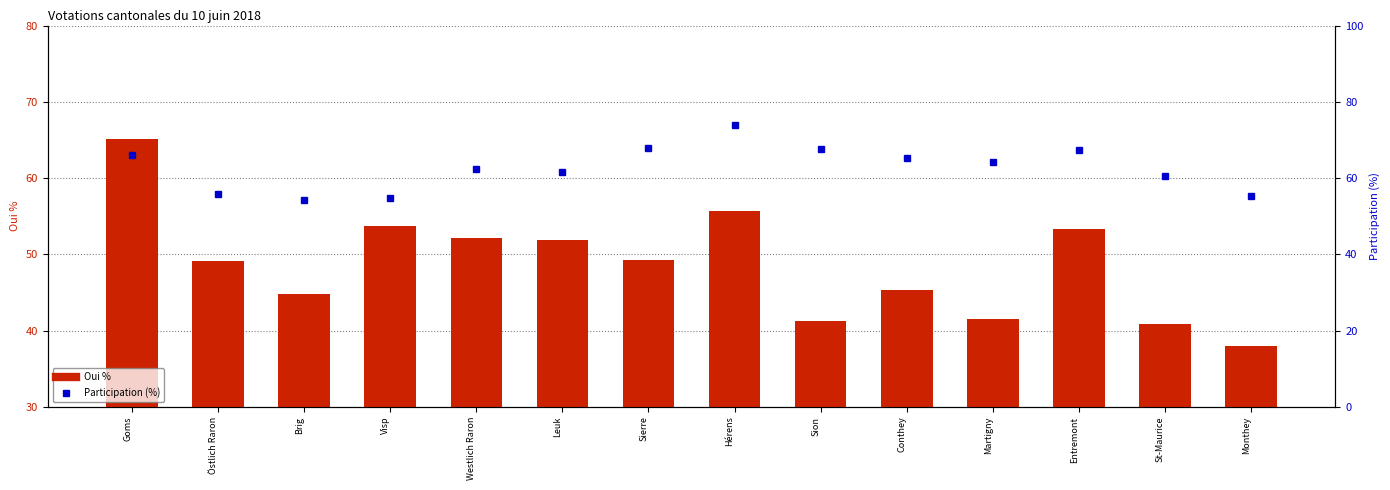

What is the average value of the Participation (%) series?

62.6